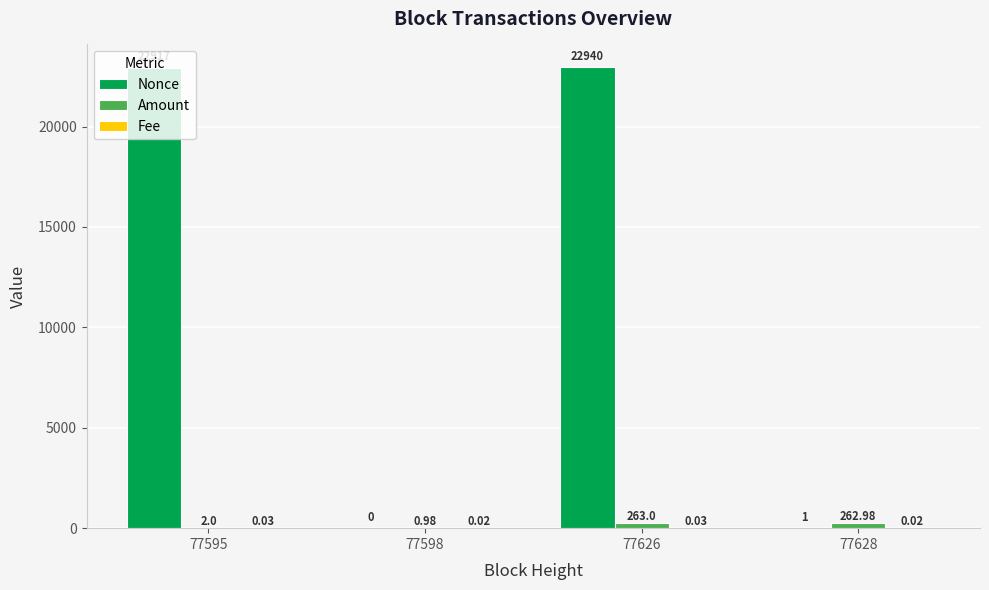

What is the difference between the Amount values at 77628 and 77595?

261.0